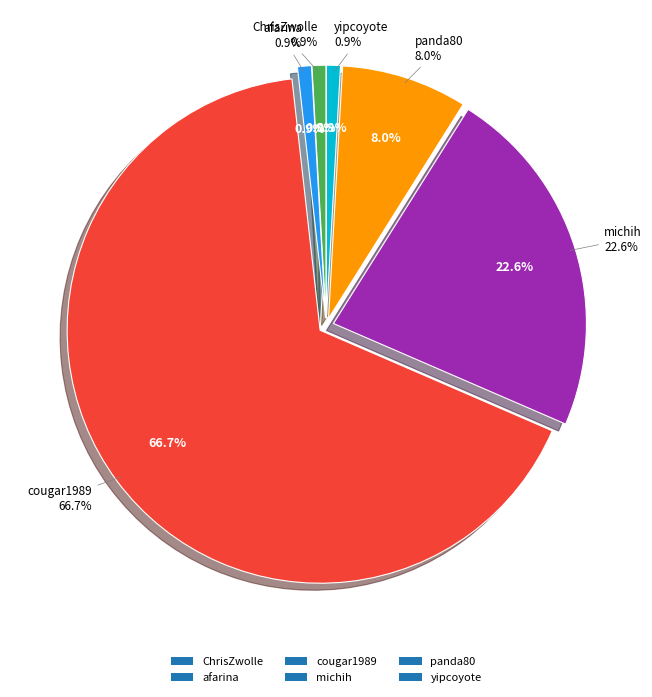

How many slices are in this pie chart?

6